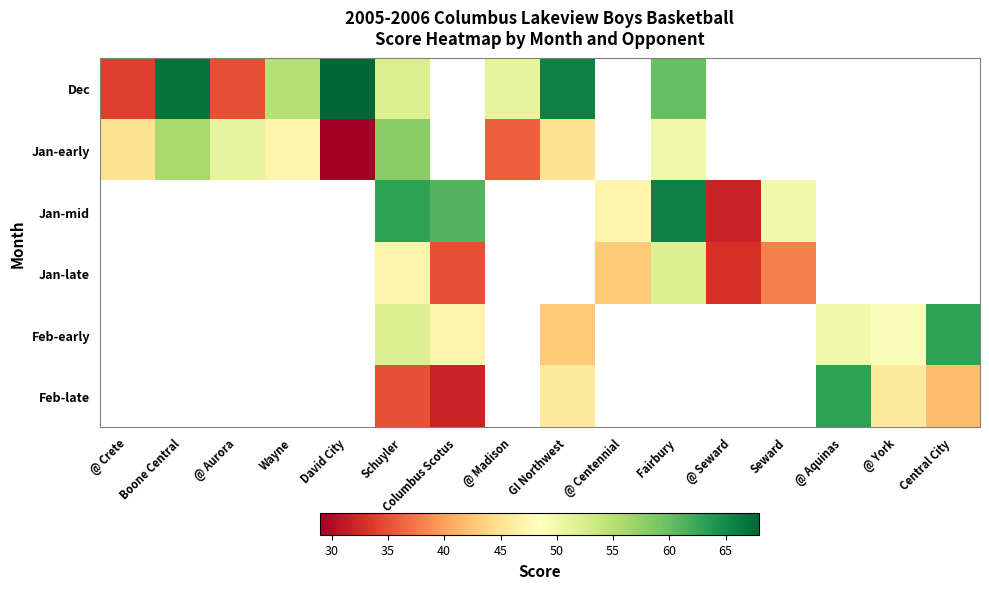

Which series has the widest spread of values?

Dec